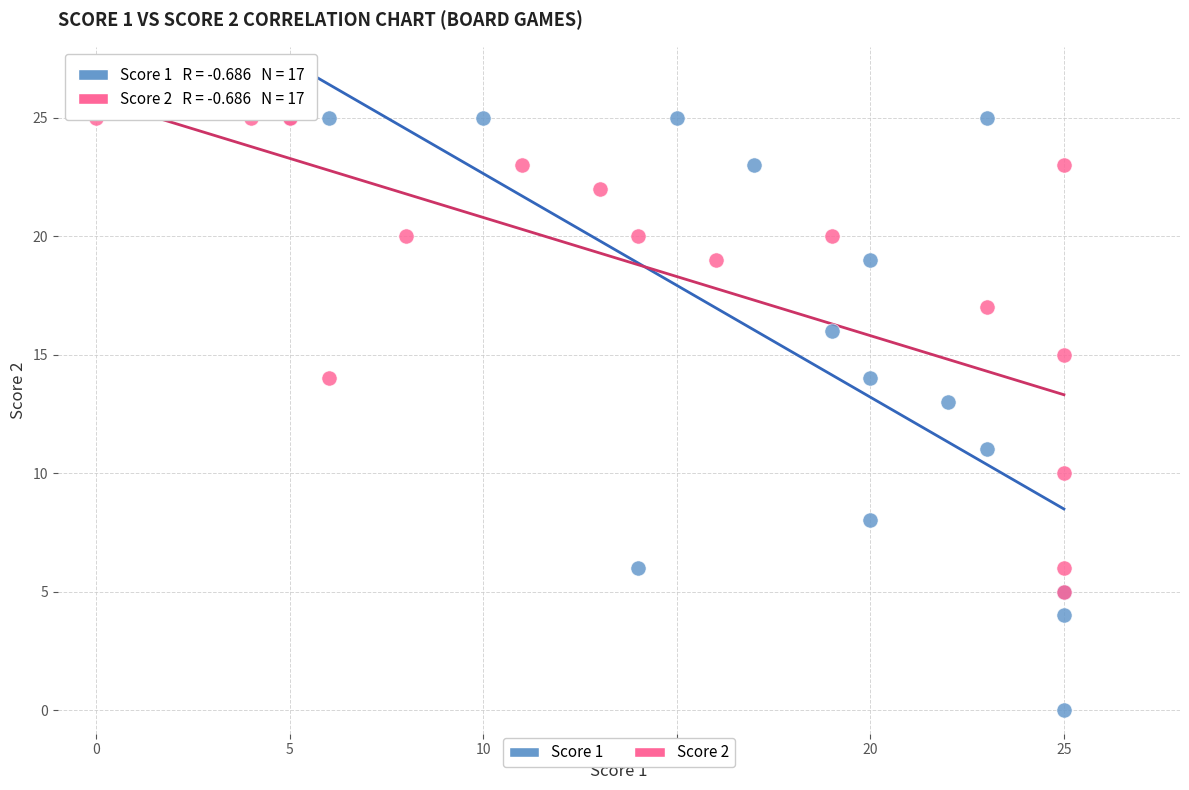

Which series has the widest spread of Y values?

Score 1